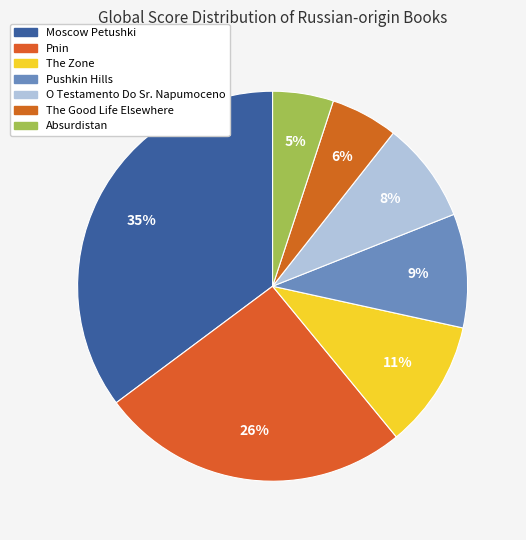

Rank the categories by value from highest to lowest.

Moscow Petushki, Pnin, The Zone, Pushkin Hills, O Testamento Do Sr. Napumoceno, The Good Life Elsewhere, Absurdistan